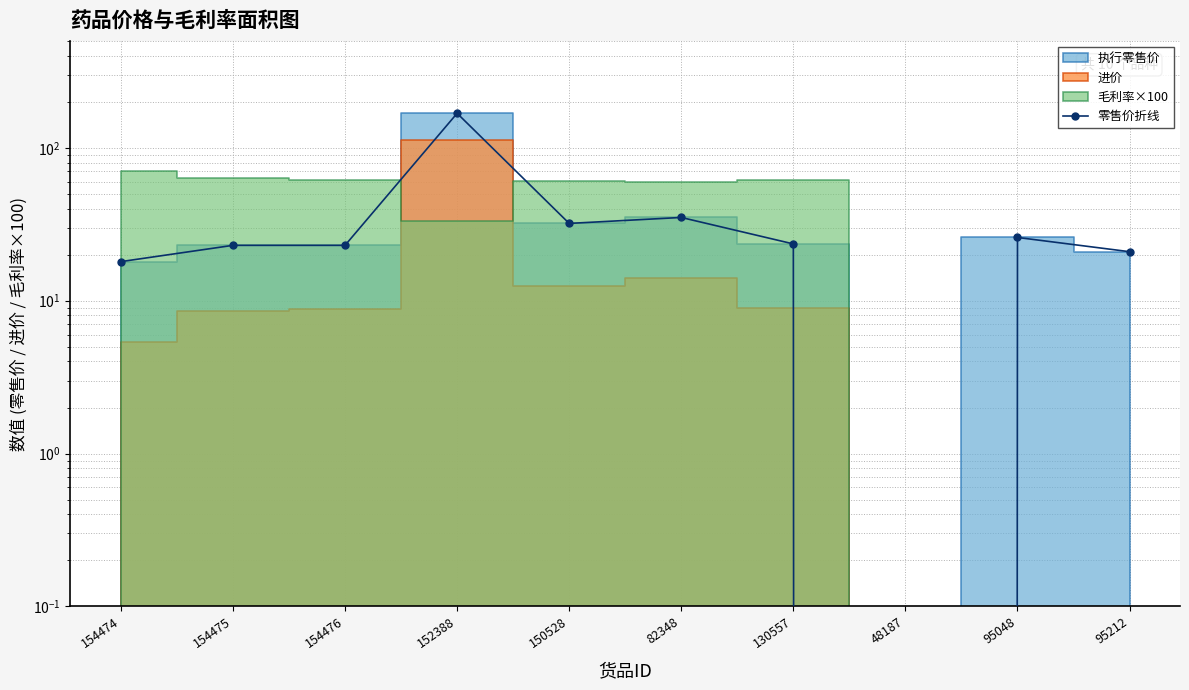

How many values are below 23?

3